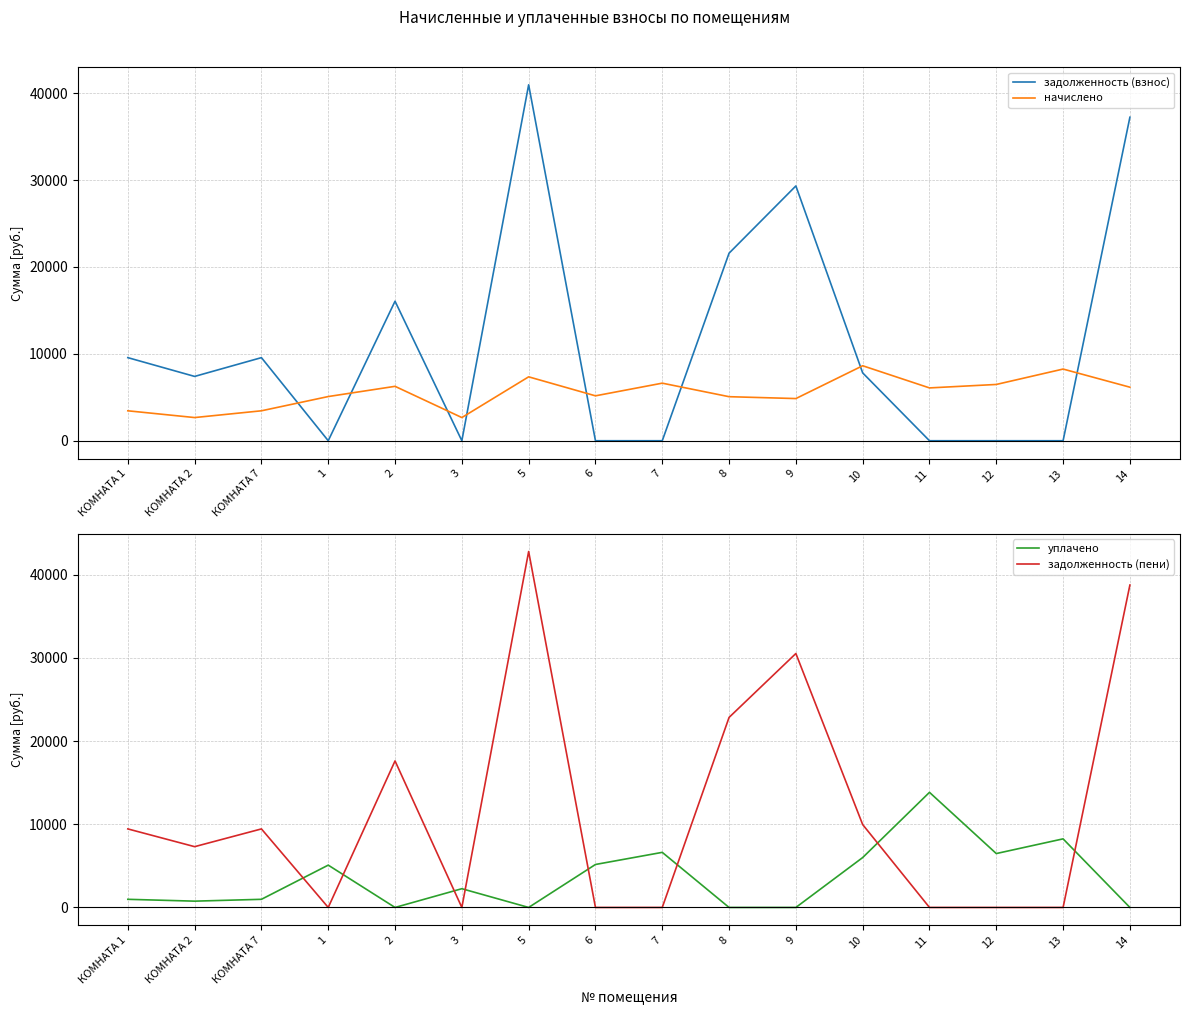

Where is уплачено nearest to the value 6919?

7